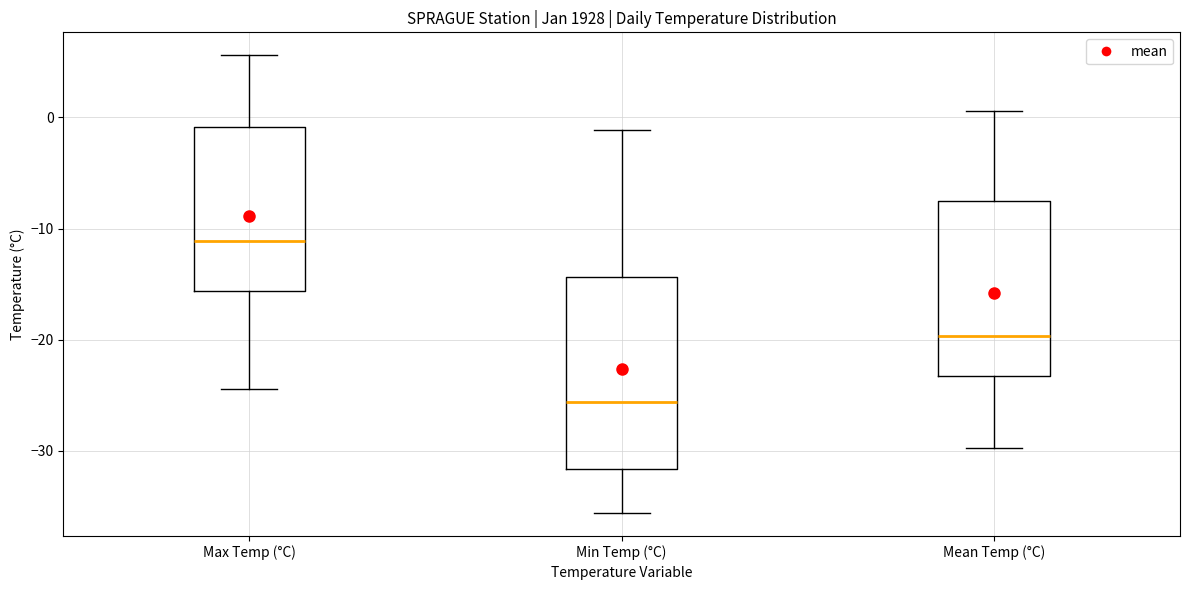

Which box has the highest median line?

Max Temp (°C)